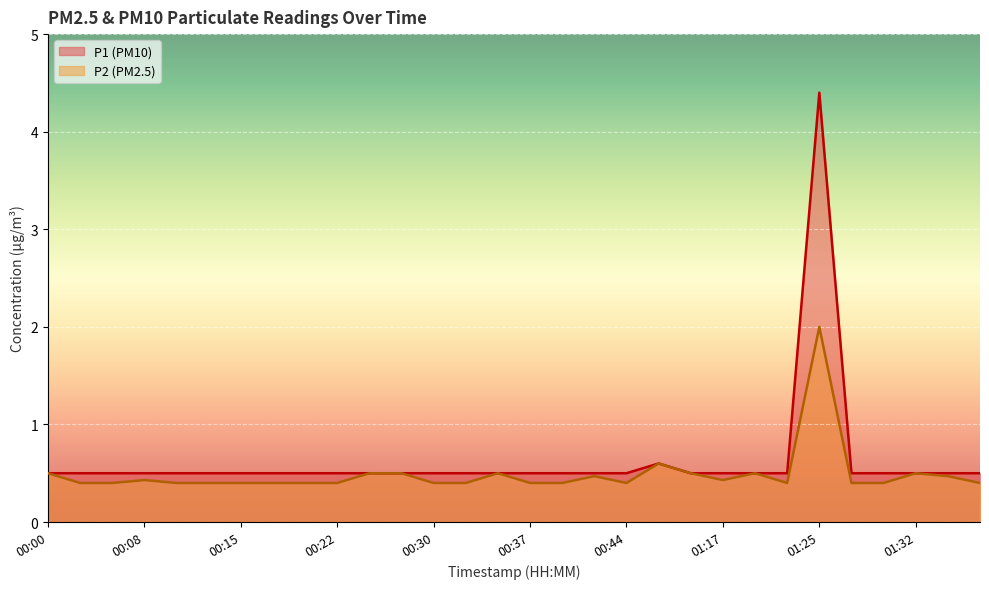

What is the sum of all P1 values?

19.0